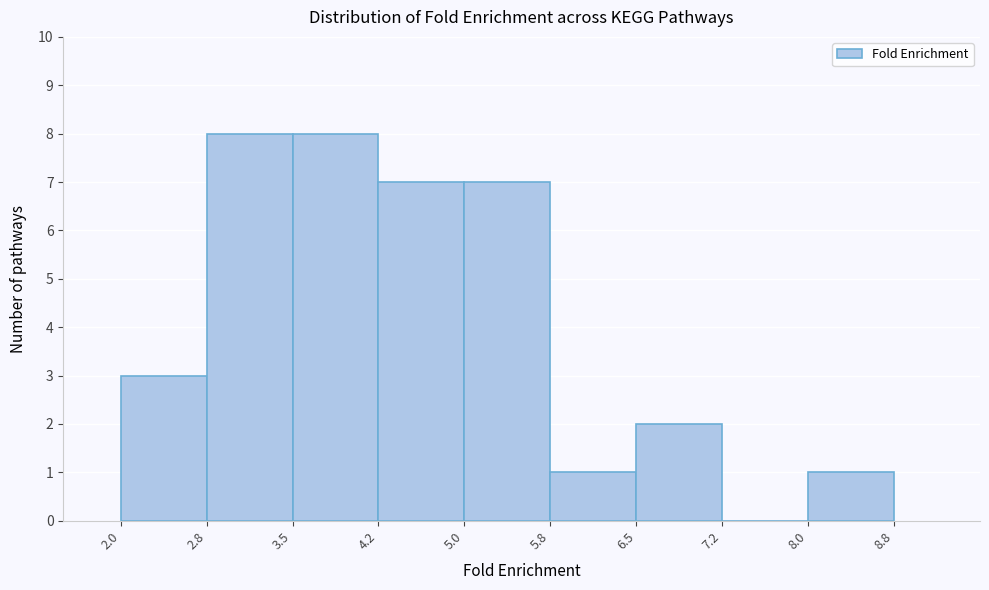

Reading left to right, list every bar in this chart as the range it spans on the x-axis followed by its height. The values are not printed on the chart, so give them approximately, as read against the axis.

2.0 to 2.8: 3
2.8 to 3.5: 8
3.5 to 4.2: 8
4.2 to 5.0: 7
5.0 to 5.8: 7
5.8 to 6.5: 1
6.5 to 7.2: 2
7.2 to 8.0: 0
8.0 to 8.8: 1